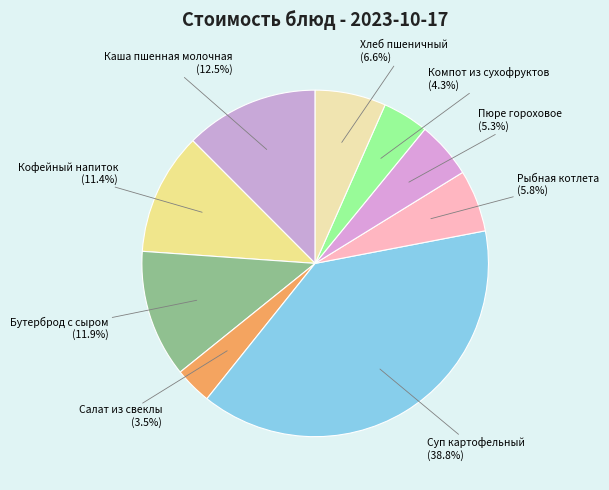

To the nearest percent, what is the average slice percentage?

11%